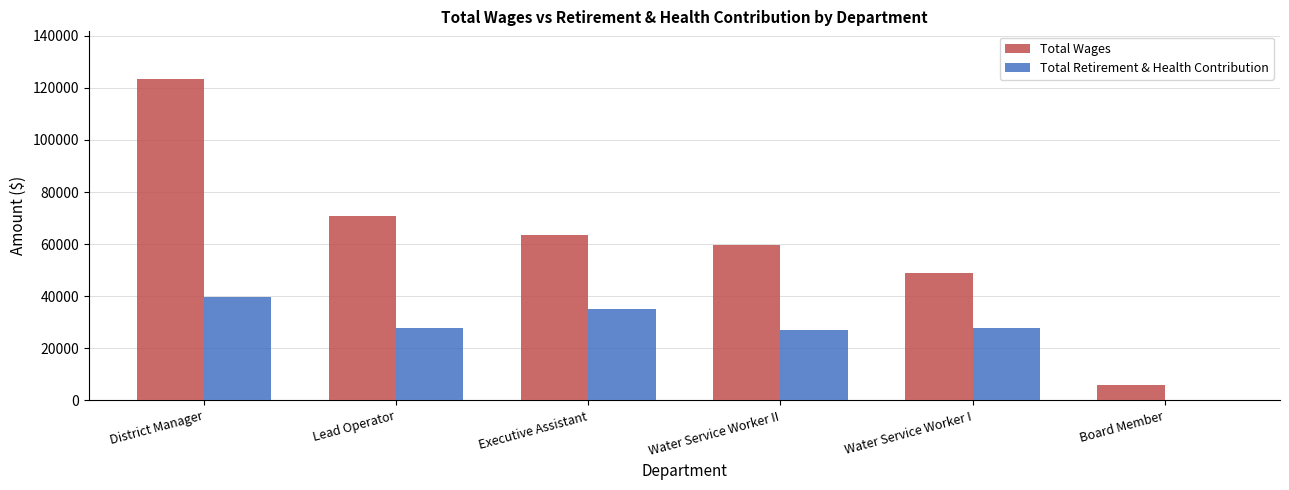

Which series has the largest total across all categories?

Total Wages